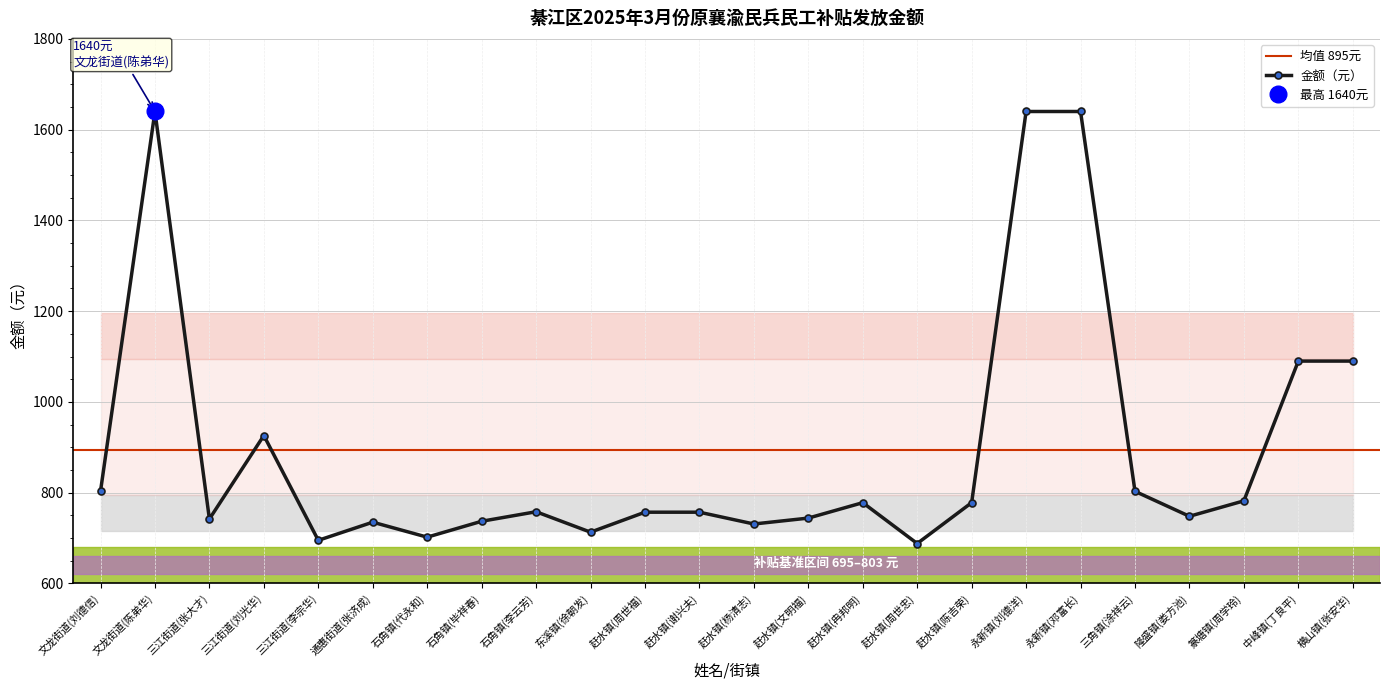

How many points are lower than both their immediate neighbors (excluding endpoints)?

7